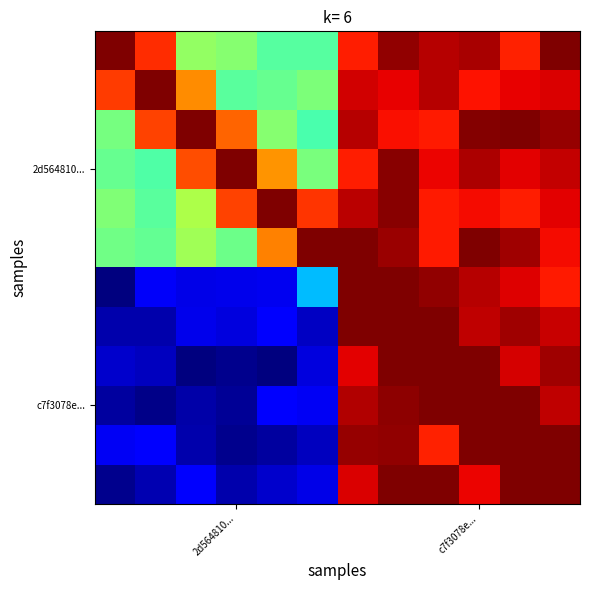

What is the greatest value displayed?

1.0